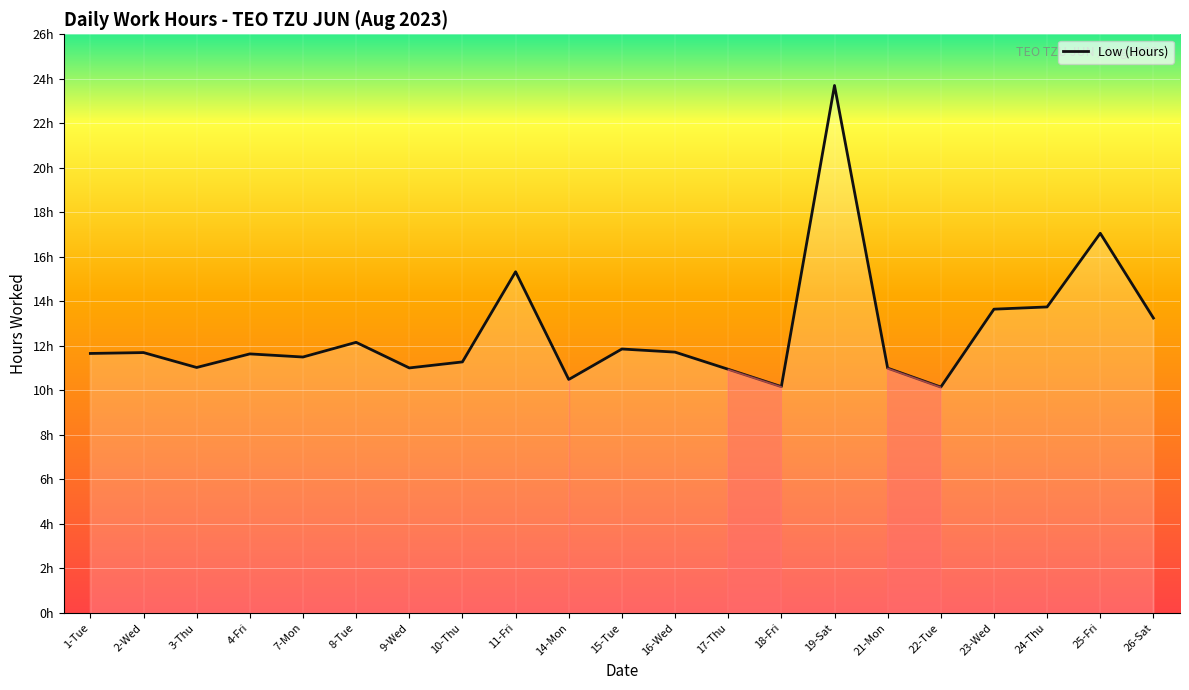

What is the difference between the maximum and minimum values?

13.5